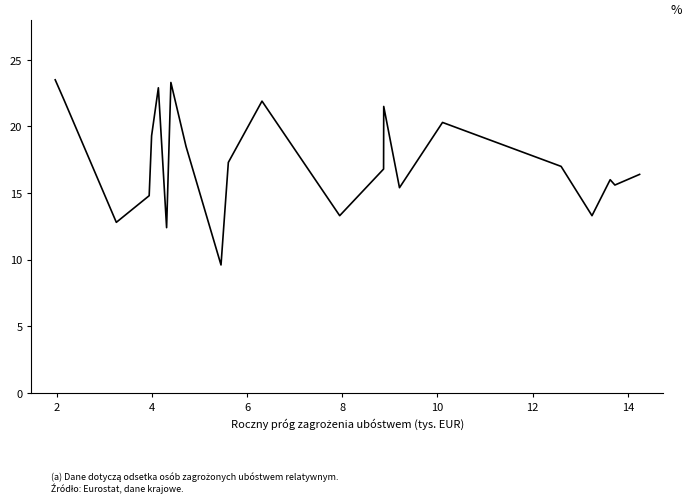

What is the difference between the maximum and minimum values?

13.9